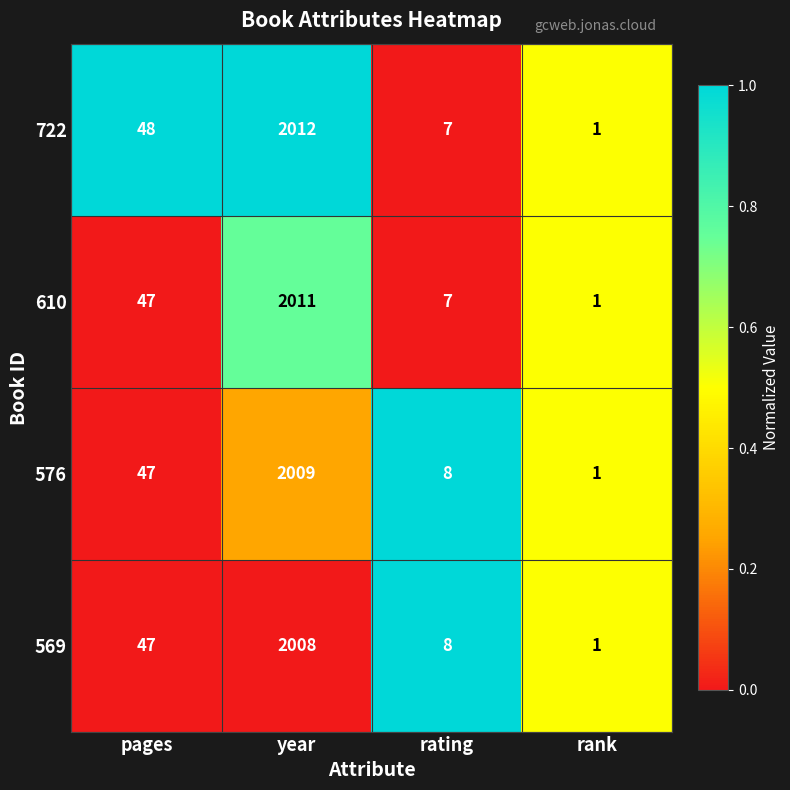

What is the difference between the 610 values at pages and rank?

46